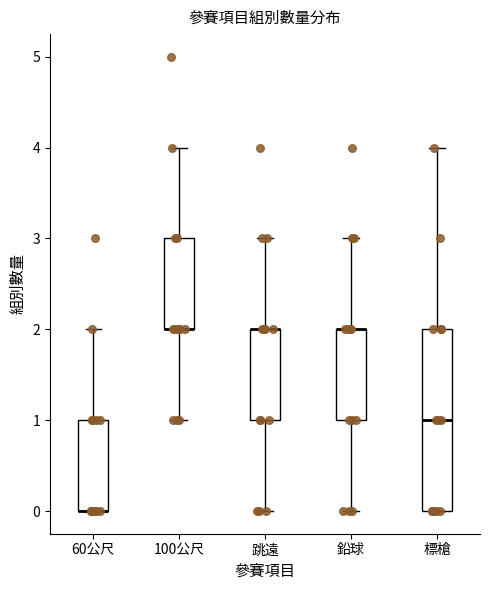

Where does the upper whisker of the box for 60公尺 end on the y-axis? The values are not printed on the chart, so give them approximately, as read against the axis.

2